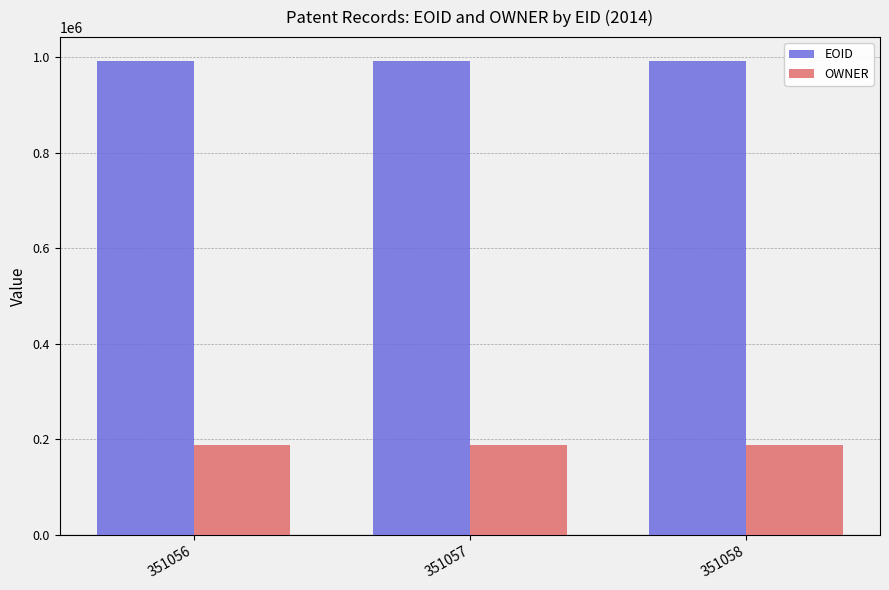

Count the number of categories in the chart.

3